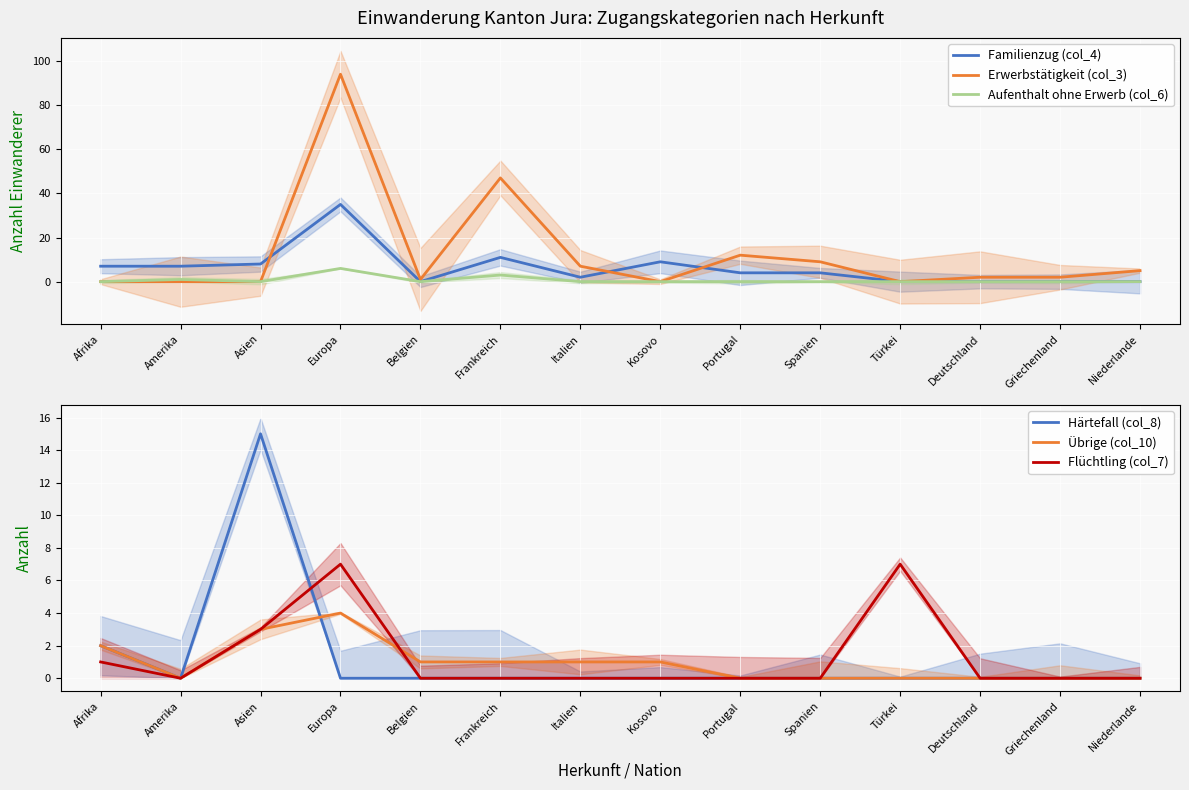

What are all the series names shown in the legend?

Familienzug (col_4), Erwerbstätigkeit (col_3), Aufenthalt ohne Erwerb (col_6), Härtefall (col_8), Übrige (col_10), Flüchtling (col_7)